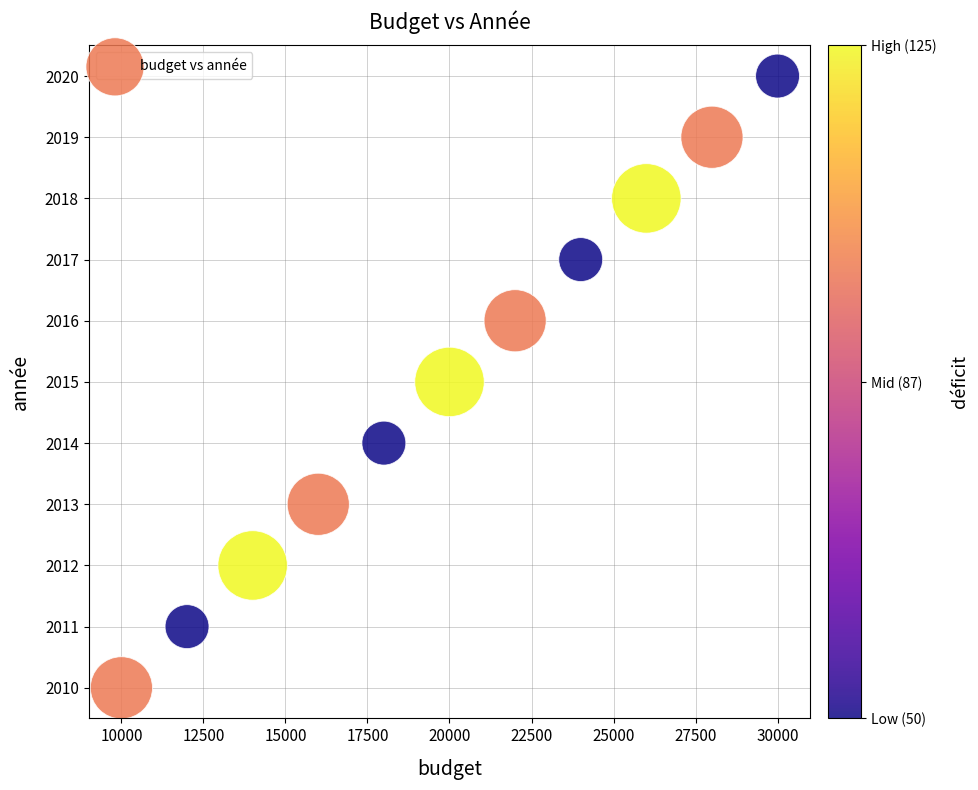

What is the range of Y values (max minus min)?

10